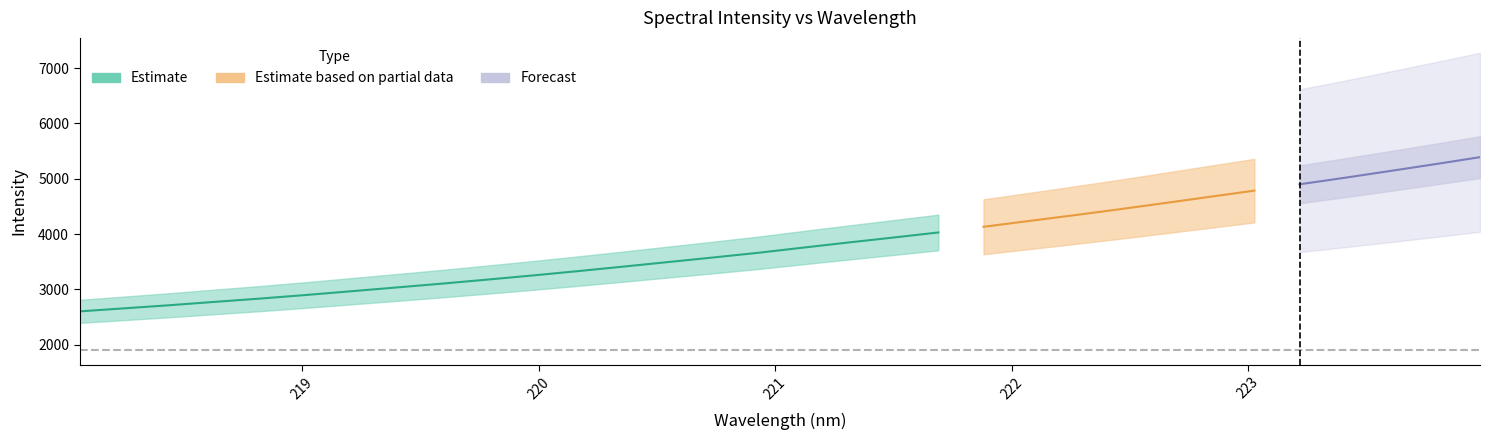

Reading right to left, transcribe all the data shown in this chart.

x: 224.0	223.8	223.6	223.4	223.2	223.0	222.8	222.6	222.5	222.3	222.1	221.9	221.7	221.5	221.3	221.1	220.9	220.7	220.5	220.4	220.2	220.0	219.8	219.6	219.4	219.2	219.0	218.8	218.6	218.4	218.3	218.1
y: 5390.3	5263.4	5139.5	5018.0	4900.0	4786.0	4672.6	4559.7	4447.8	4340.6	4236.5	4132.5	4030.1	3937.9	3847.9	3755.5	3661.5	3576.7	3493.6	3410.8	3329.6	3251.4	3177.2	3104.4	3035.5	2967.5	2899.9	2835.9	2776.7	2716.1	2660.0	2604.1